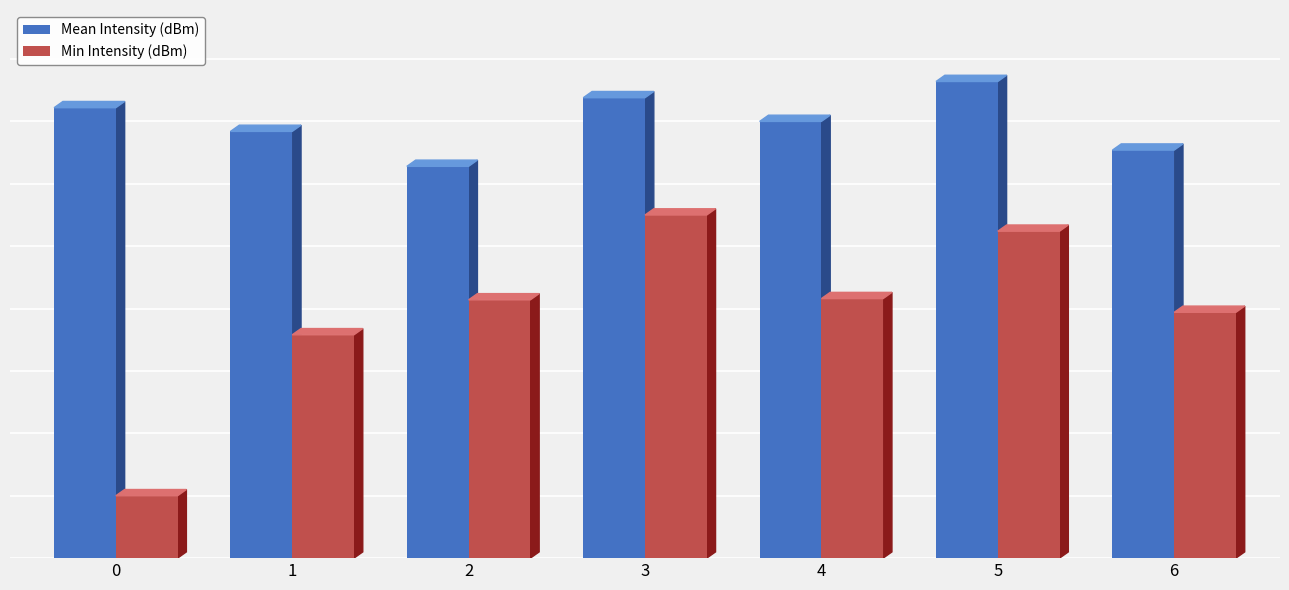

Are the bars horizontal?

No